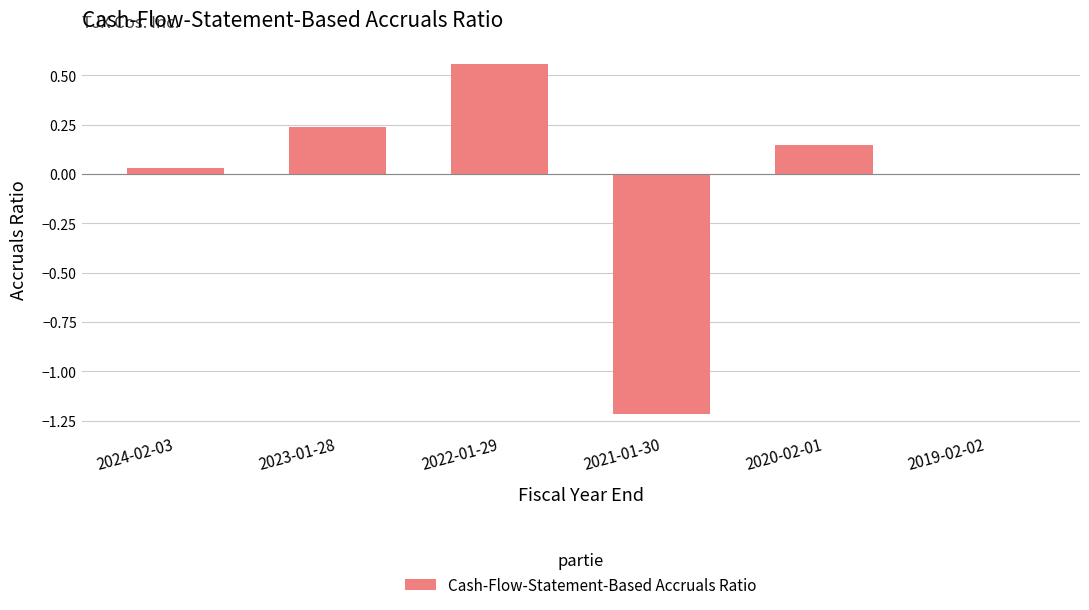

The chart shows a value of 0.9 at 2022-01-29. True or false?

False